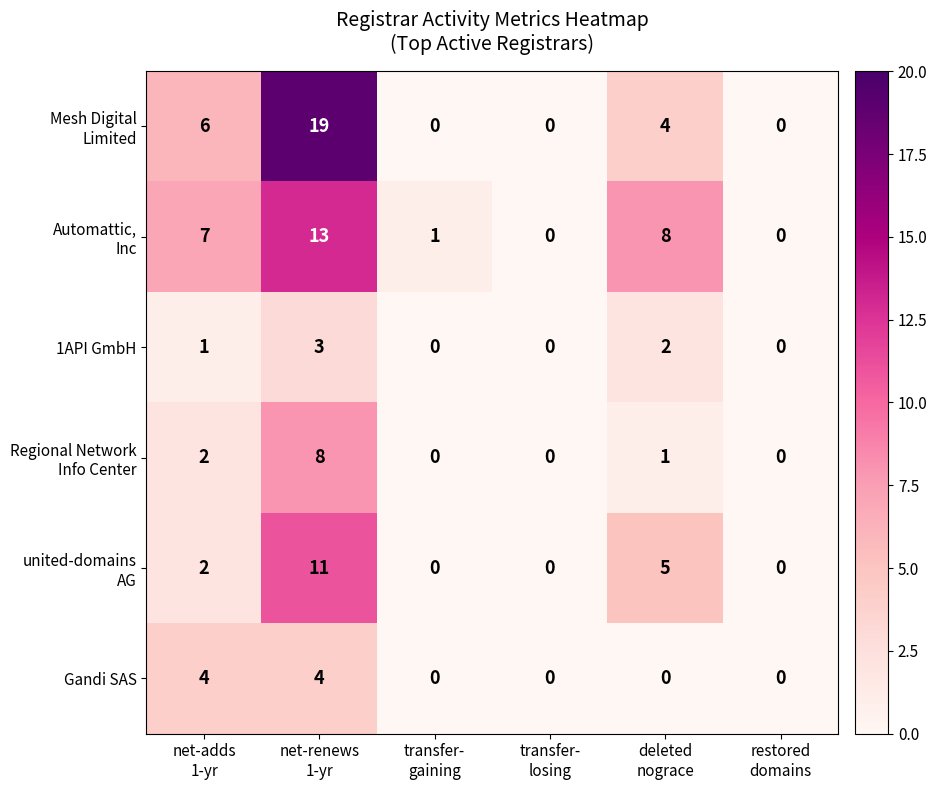

At how many categories does at least one series exceed 10?

1